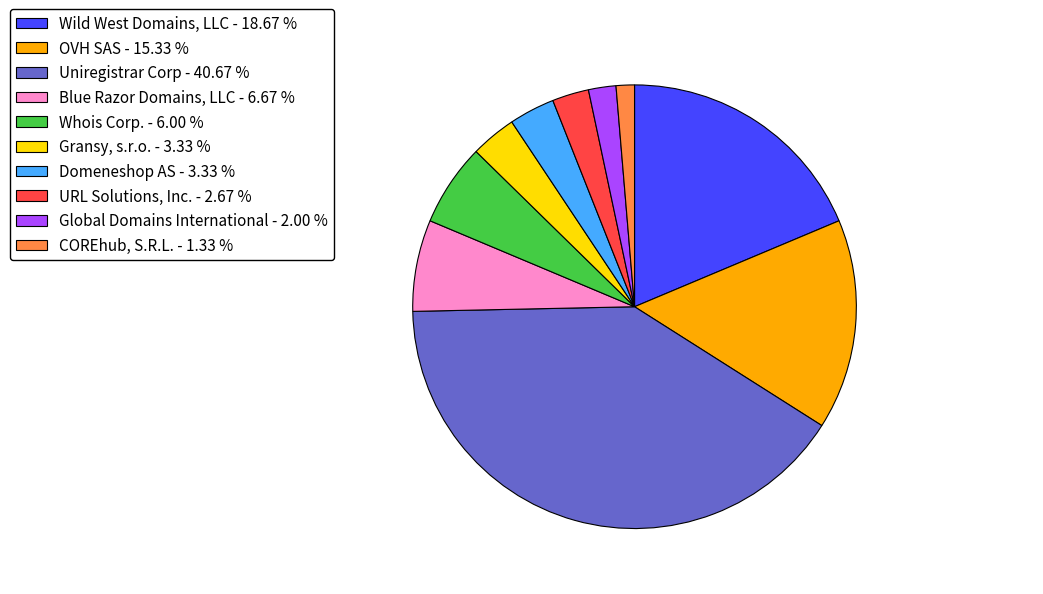

Which category has the biggest portion of the pie?

Uniregistrar Corp